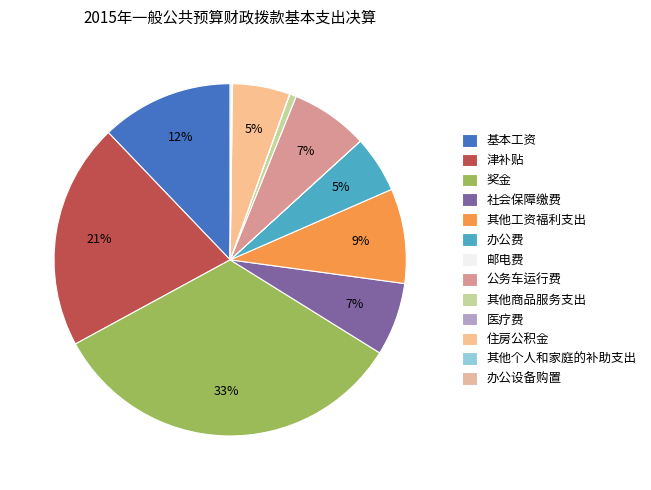

Is there any slice that represents more than half of the pie?

No